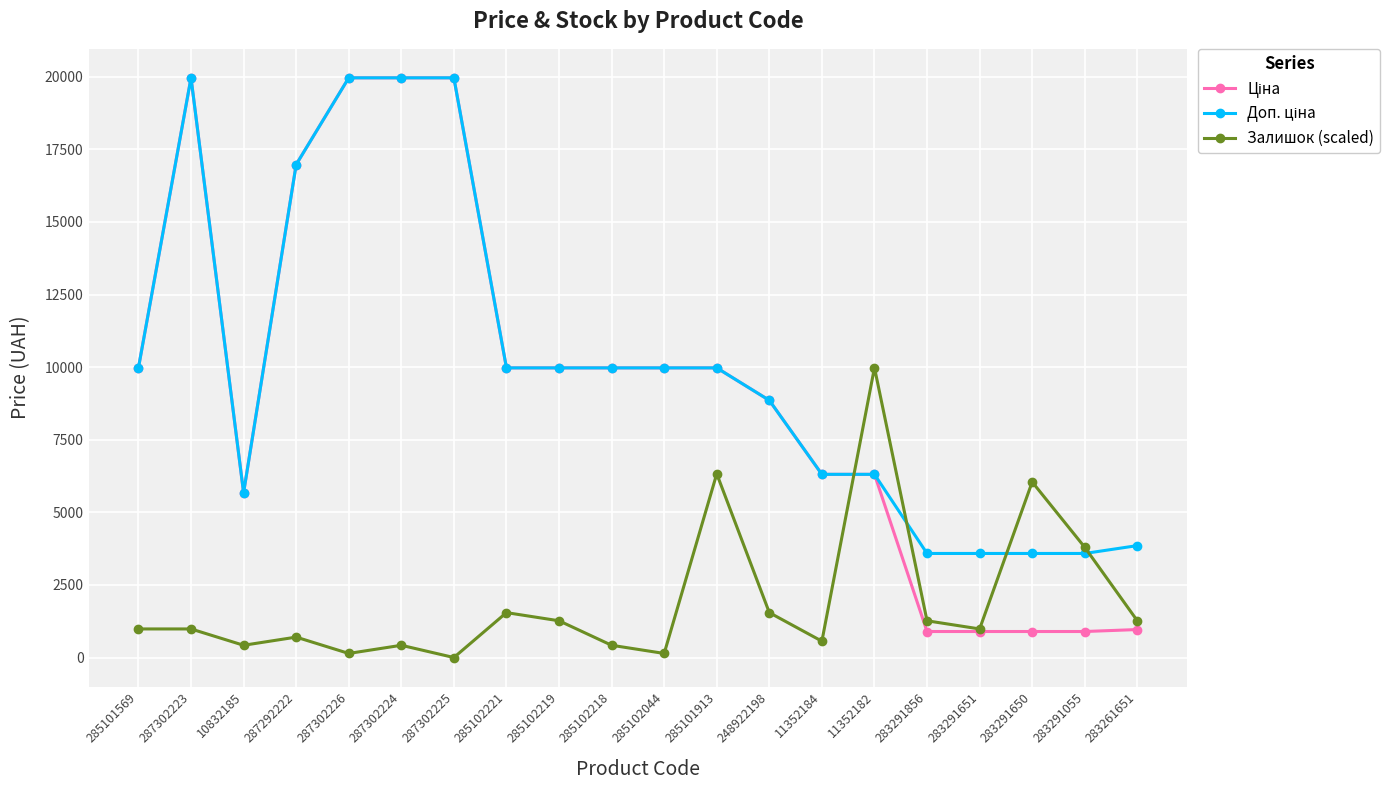

What is the highest value of the Залишок (scaled) series?

9982.1